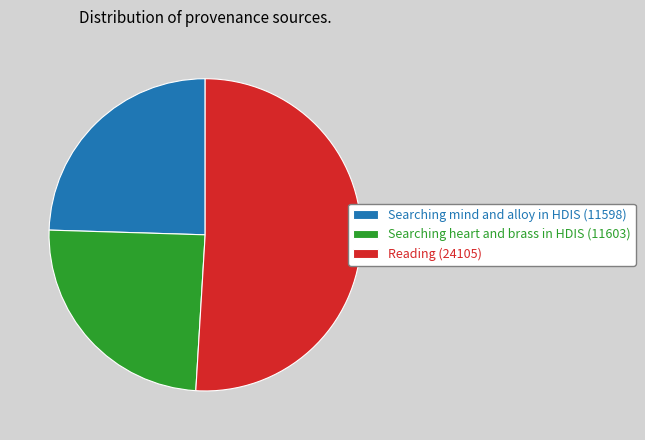

Is the sum of Searching mind and alloy in HDIS (11598) and Reading (24105) greater than half?

Yes